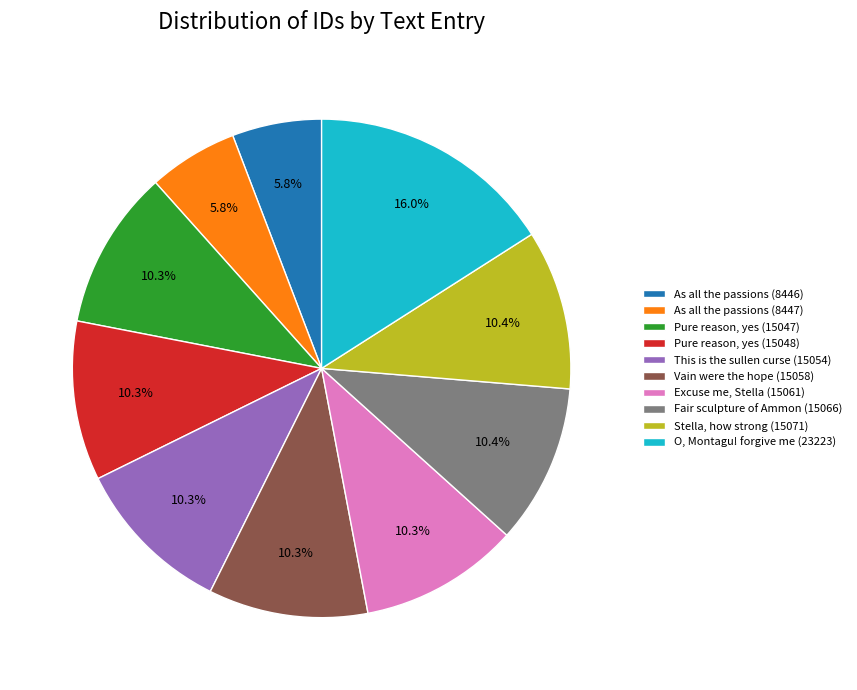

To the nearest percent, what percentage of the pie is Pure reason, yes (15047)?

10%